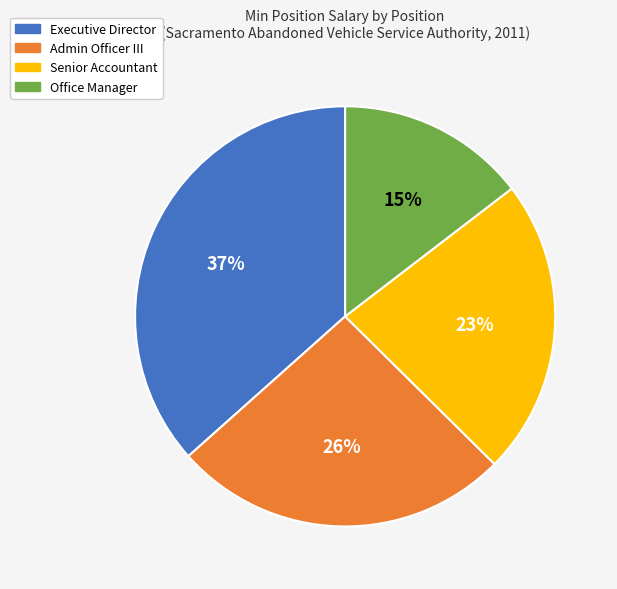

Is there any slice that represents more than half of the pie?

No